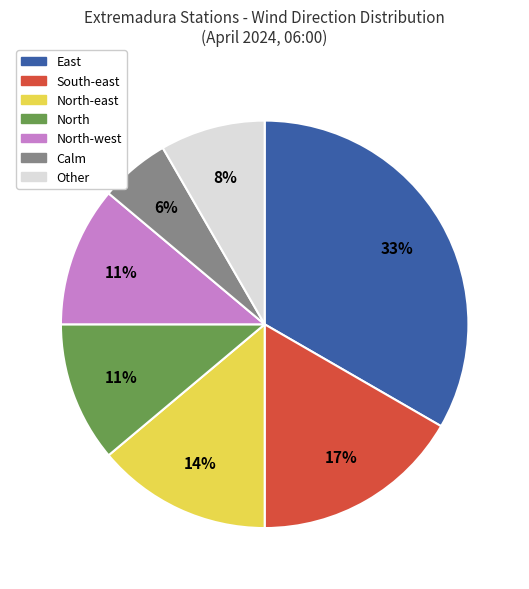

Does any single category account for the majority?

No